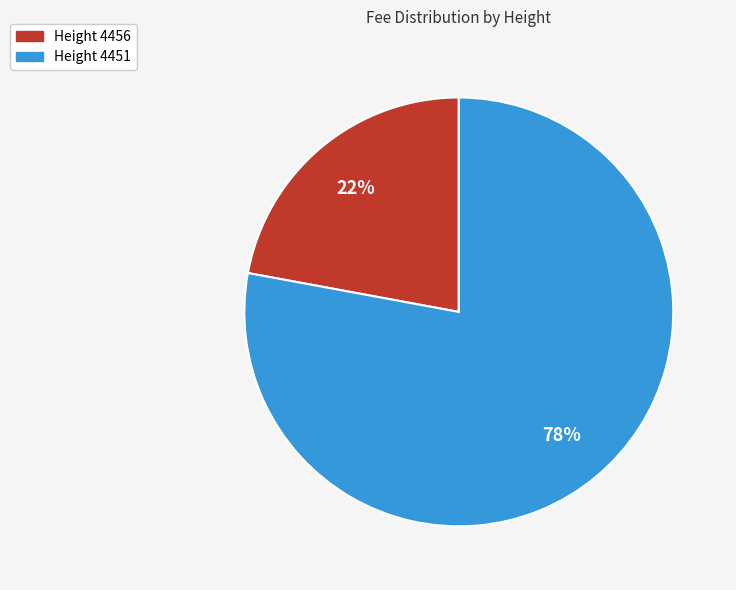

Is there any slice that represents more than half of the pie?

Yes